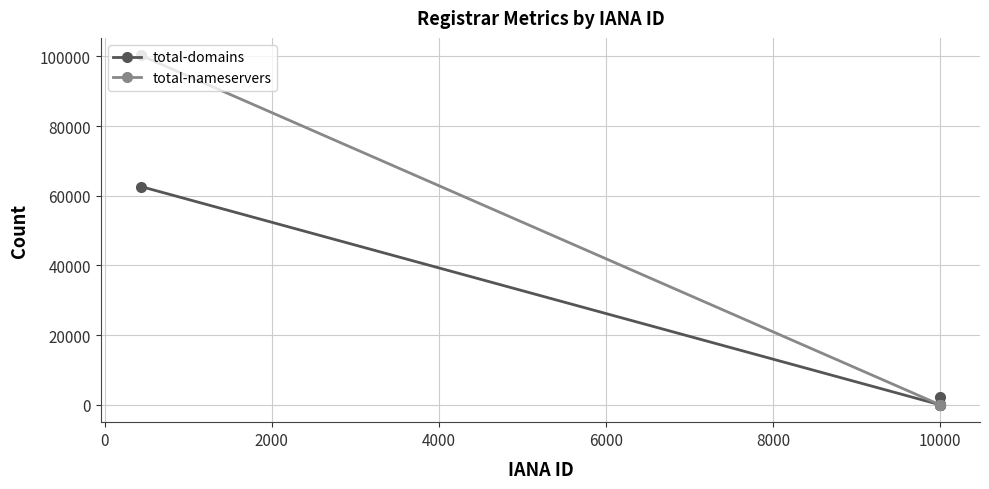

Which series has the largest total across all categories?

total-nameservers